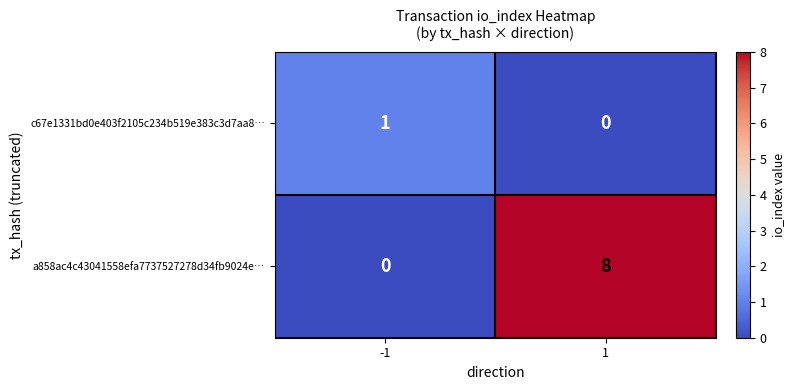

Reading left to right, extract all data points from this chart.

c67e1331bd0e403f2105c234b519e383c3d7aa8…: 1	0
a858ac4c43041558efa7737527278d34fb9024e…: 0	8